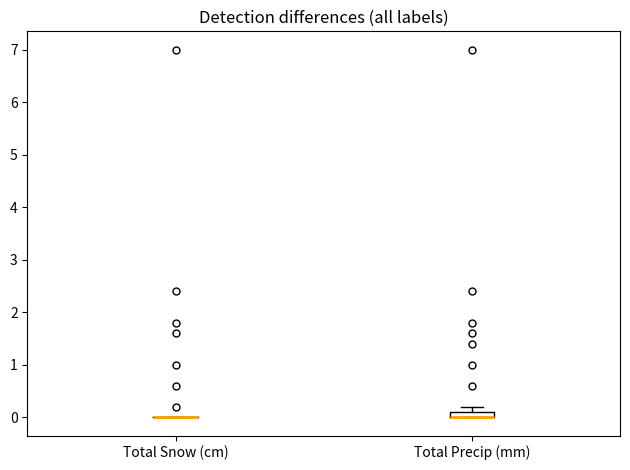

Comparing the boxes themselves (not the whiskers), which one is the tallest?

Total Precip (mm)